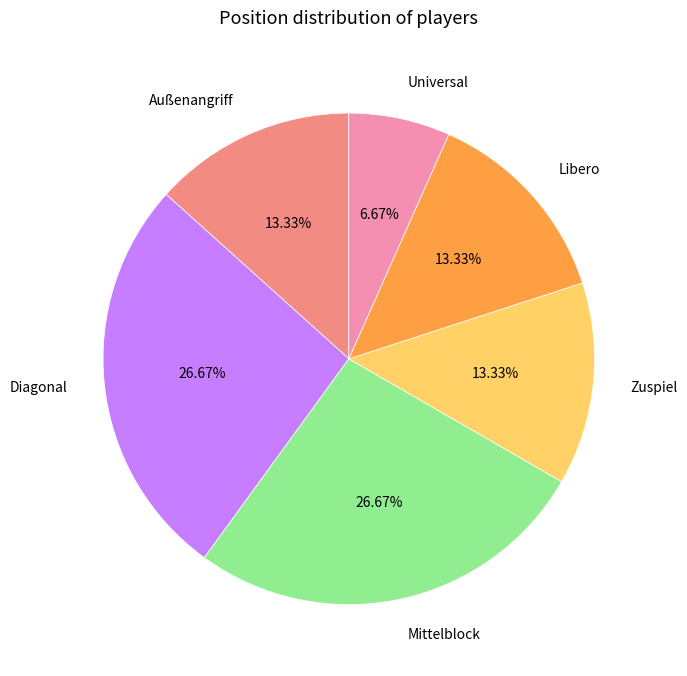

How many segments does this pie chart have?

6